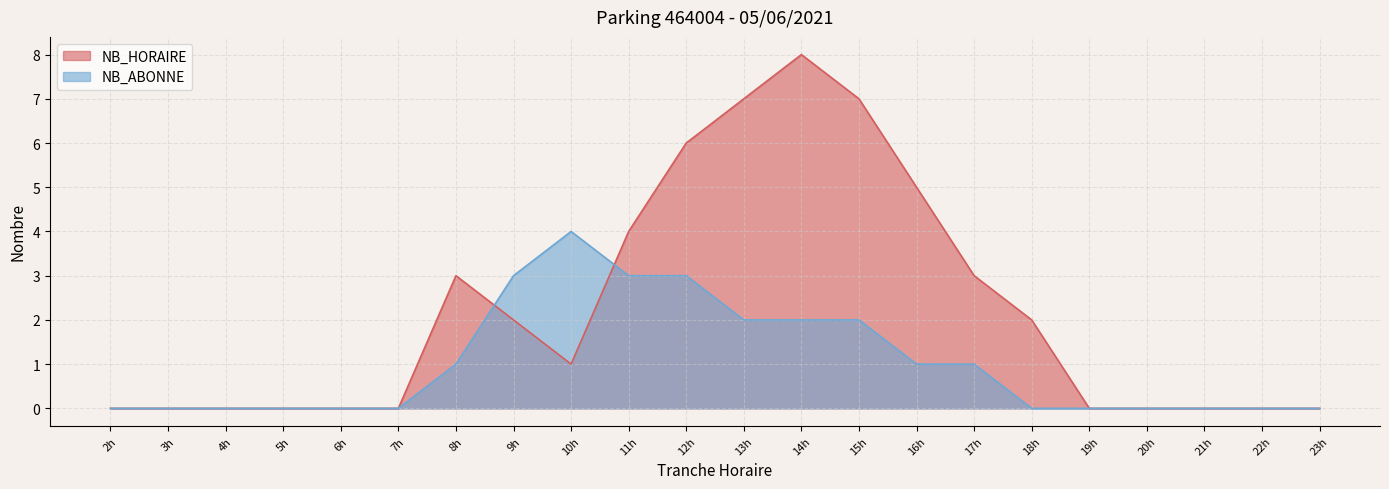

What is the difference between the second highest and second lowest values in the NB_HORAIRE series?

7